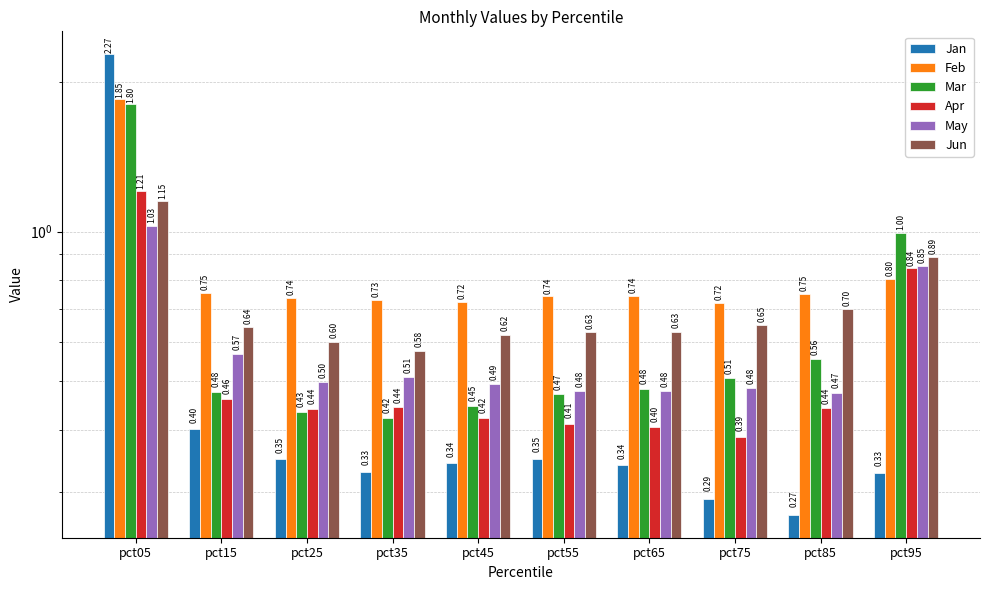

Reading left to right, extract all data points from this chart.

Jan: pct05=2.3	pct15=0.4	pct25=0.3	pct35=0.3	pct45=0.3	pct55=0.3	pct65=0.3	pct75=0.3	pct85=0.3	pct95=0.3
Feb: pct05=1.8	pct15=0.8	pct25=0.7	pct35=0.7	pct45=0.7	pct55=0.7	pct65=0.7	pct75=0.7	pct85=0.7	pct95=0.8
Mar: pct05=1.8	pct15=0.5	pct25=0.4	pct35=0.4	pct45=0.4	pct55=0.5	pct65=0.5	pct75=0.5	pct85=0.6	pct95=1.0
Apr: pct05=1.2	pct15=0.5	pct25=0.4	pct35=0.4	pct45=0.4	pct55=0.4	pct65=0.4	pct75=0.4	pct85=0.4	pct95=0.8
May: pct05=1.0	pct15=0.6	pct25=0.5	pct35=0.5	pct45=0.5	pct55=0.5	pct65=0.5	pct75=0.5	pct85=0.5	pct95=0.9
Jun: pct05=1.2	pct15=0.6	pct25=0.6	pct35=0.6	pct45=0.6	pct55=0.6	pct65=0.6	pct75=0.6	pct85=0.7	pct95=0.9